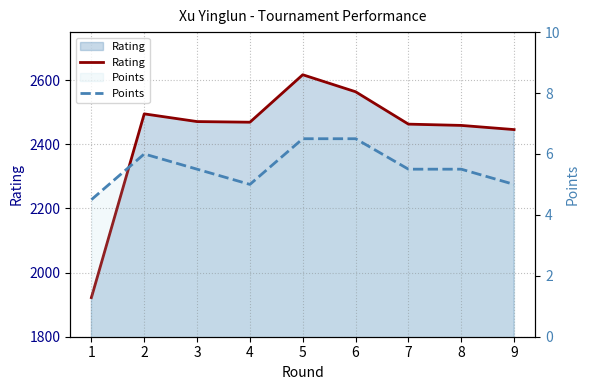

What is the difference between the highest and lowest values at 9?

2441.0